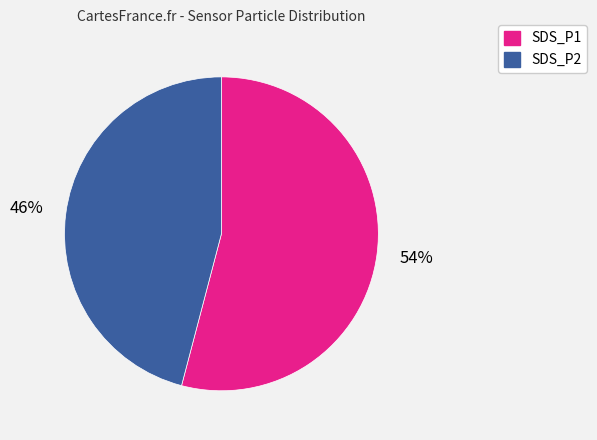

Combined, do SDS_P1 and SDS_P2 account for over 50%?

Yes